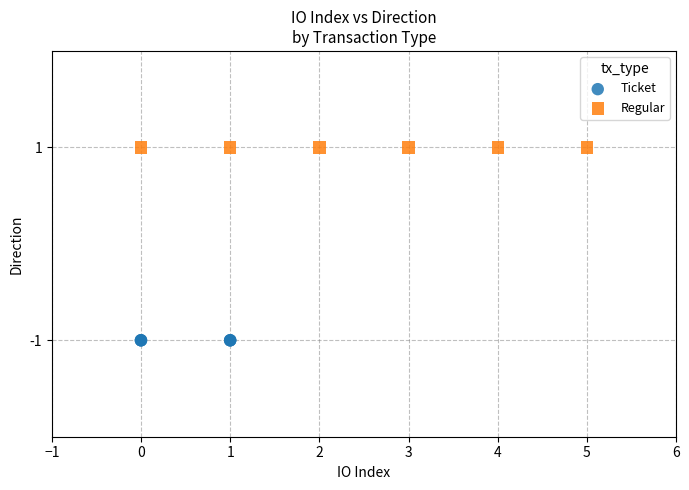

What are all the series names shown in the legend?

Ticket, Regular